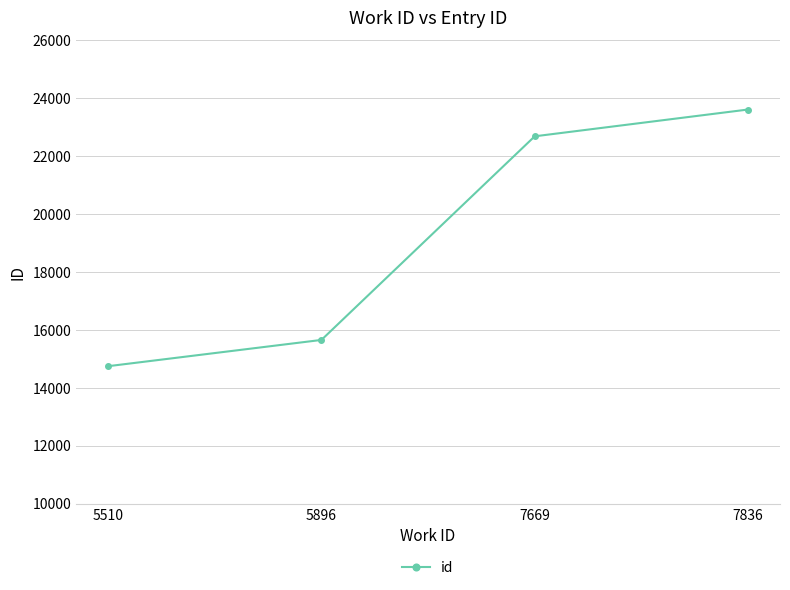

Where is the data nearest to the value 19180?

7669